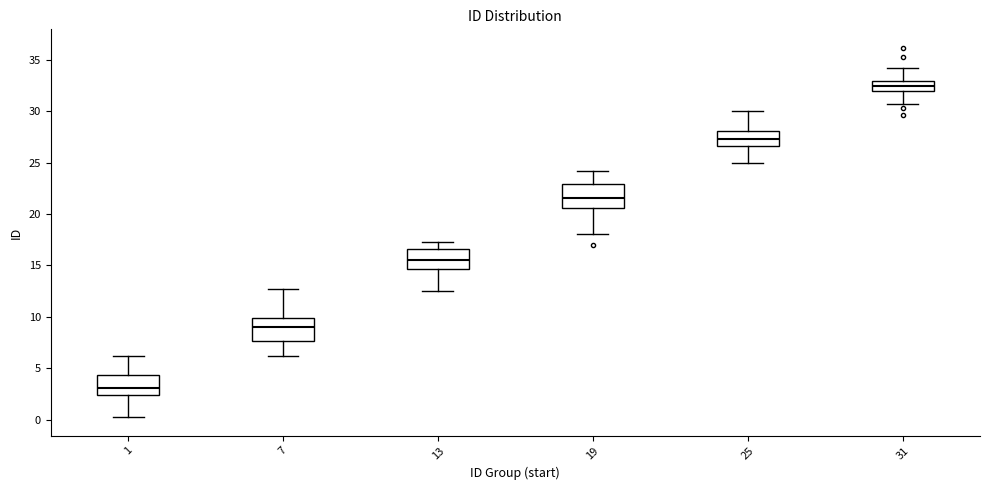

Reading left to right, transcribe this box plot: for each box, give where its median line is, the range the box spans, and where its two whiskers end, as read against the y-axis. The values are not printed on the chart, so give them approximately, as read against the axis.

1: median 3.0, box 2.5 to 4.5, whiskers 0.0 to 6.0
7: median 9.0, box 7.5 to 10.0, whiskers 6.0 to 12.5
13: median 15.5, box 14.5 to 16.5, whiskers 12.5 to 17.5
19: median 21.5, box 20.5 to 23.0, whiskers 18.0 to 24.0
25: median 27.5, box 26.5 to 28.0, whiskers 25.0 to 30.0
31: median 32.5, box 32.0 to 33.0, whiskers 30.5 to 34.0